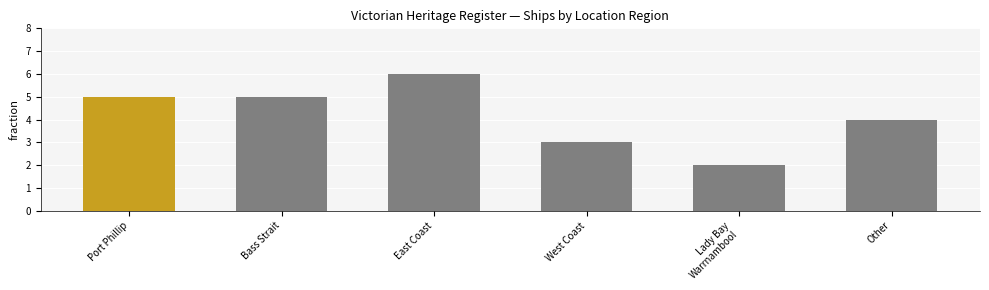

What is the label of the 2nd bar from the right?

Lady Bay
Warrnambool